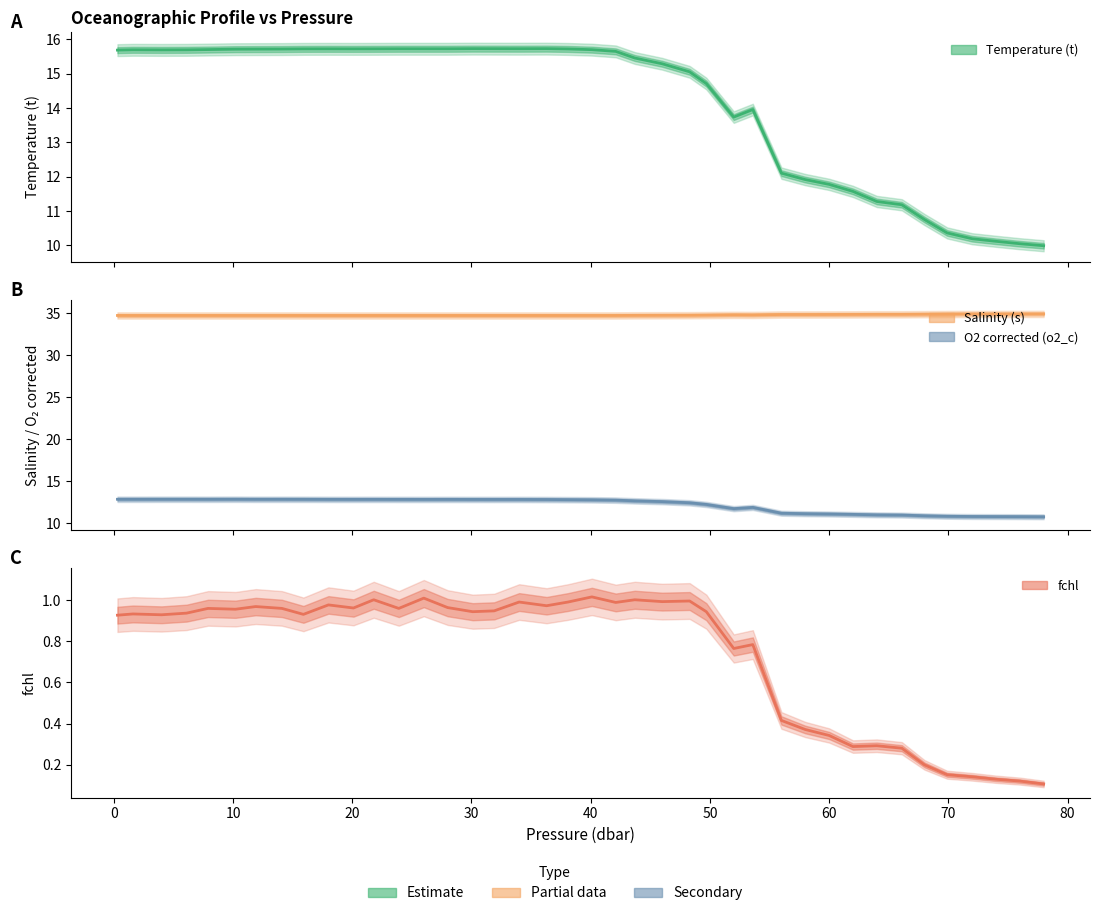

What is the value of the Temperature (t) point at the 24th from the left?

15.3